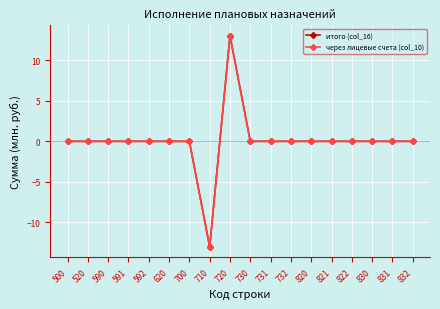

Is it true that итого (col_16) equals 16.1 at 591?

False